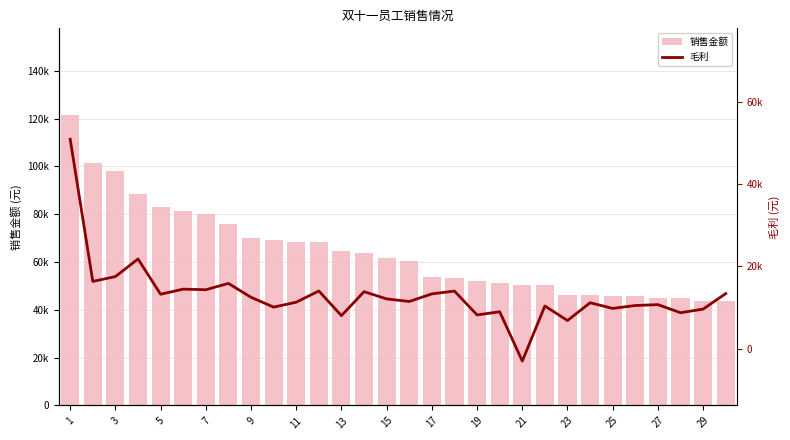

How many values in the 销售金额 series exceed 61607?

15